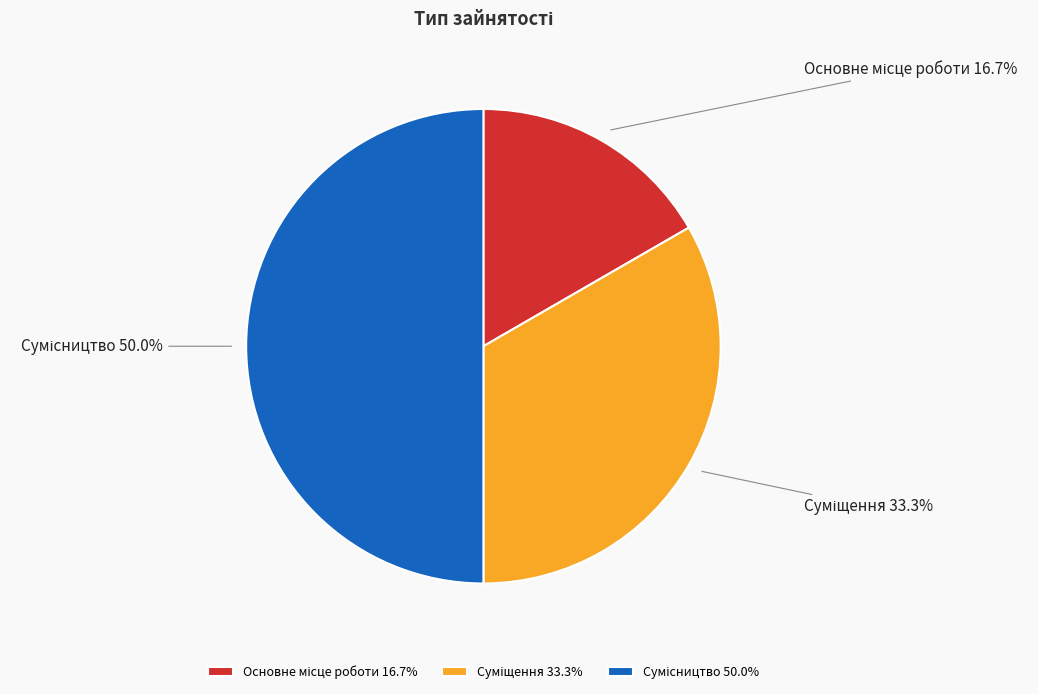

What is the ratio of the value at Сумісництво to the value at Основне місце роботи?

3.0